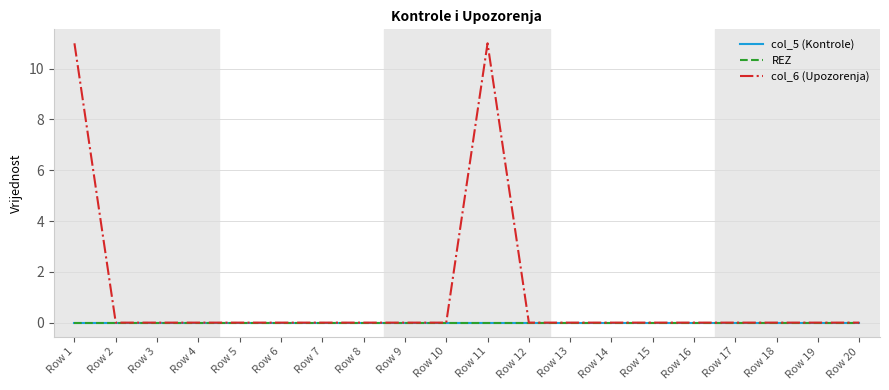

Is the value of col_5 (Kontrole) at Row 1 greater than the value of REZ at Row 12?

No